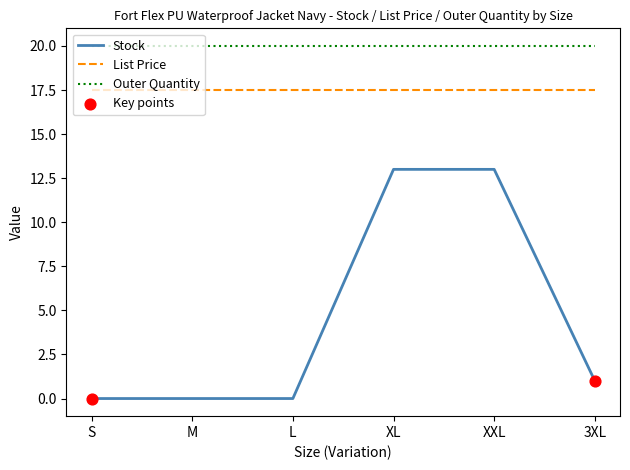

Which series has the largest total across all categories?

Outer Quantity